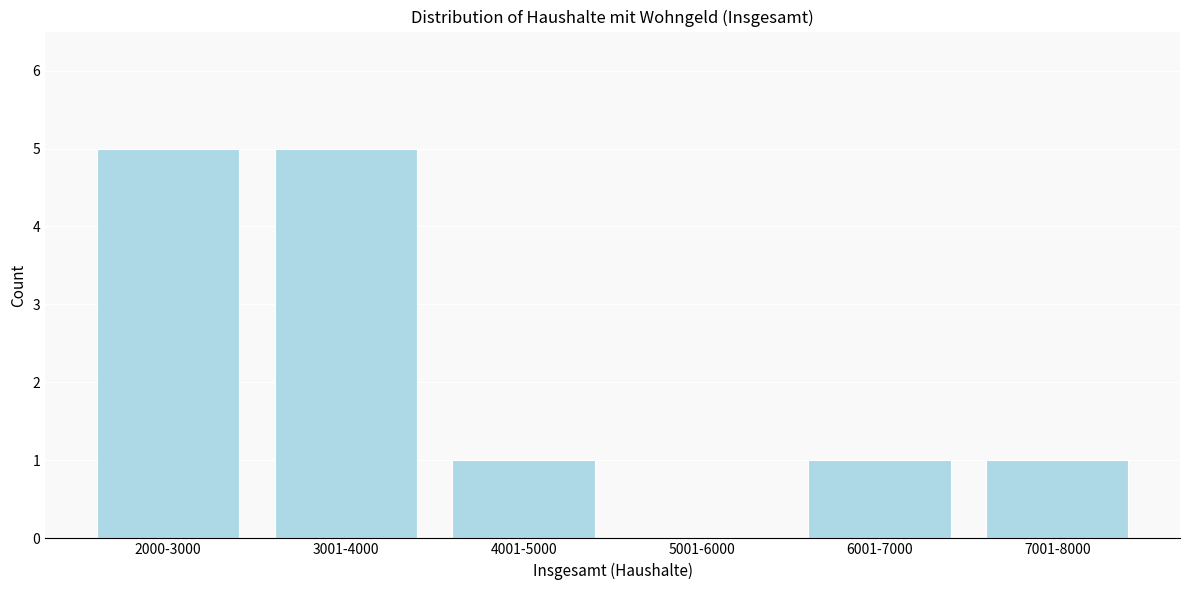

Reading left to right, what are all the values shown in this chart?

2000-3000=5	3001-4000=5	4001-5000=1	5001-6000=0	6001-7000=1	7001-8000=1